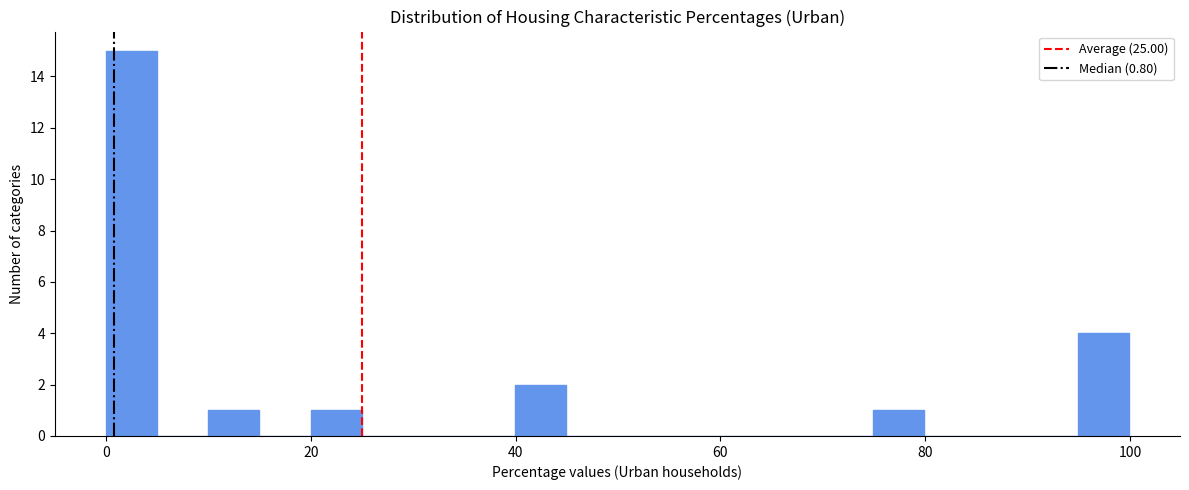

Read against the x-axis, roughly where is the centre of the tallest bar?

2